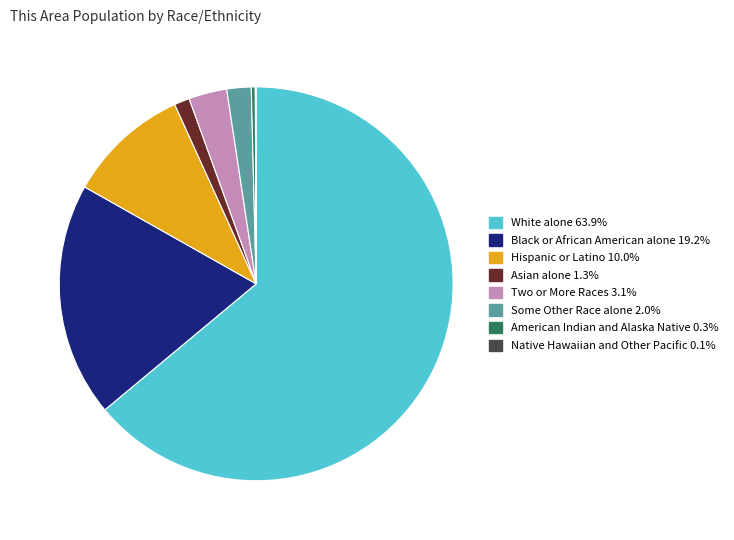

Is White alone the majority of the pie?

Yes